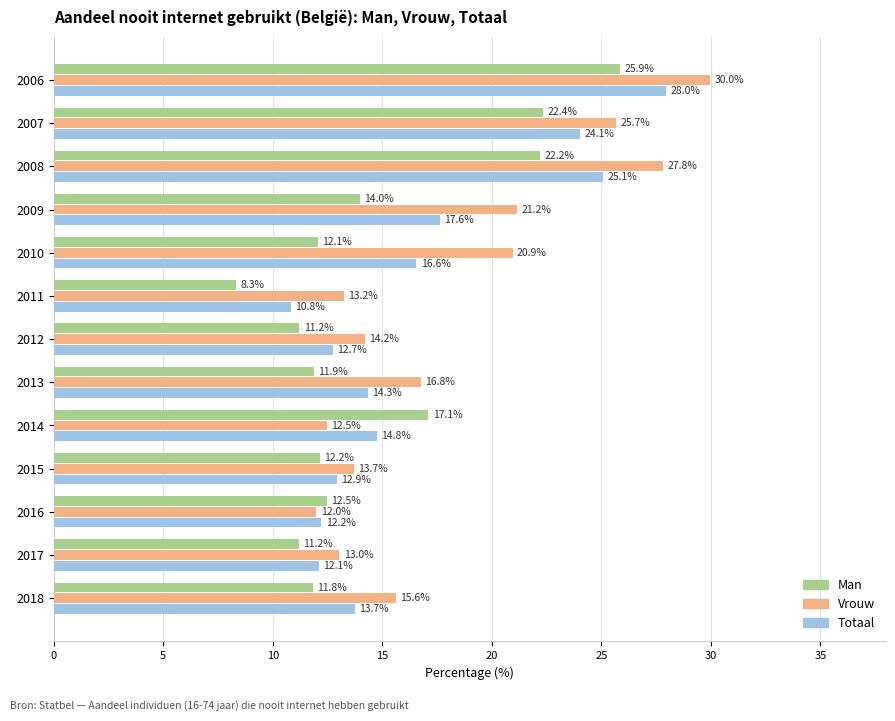

Between 2006 and 2010, which series saw the biggest shift?

Man